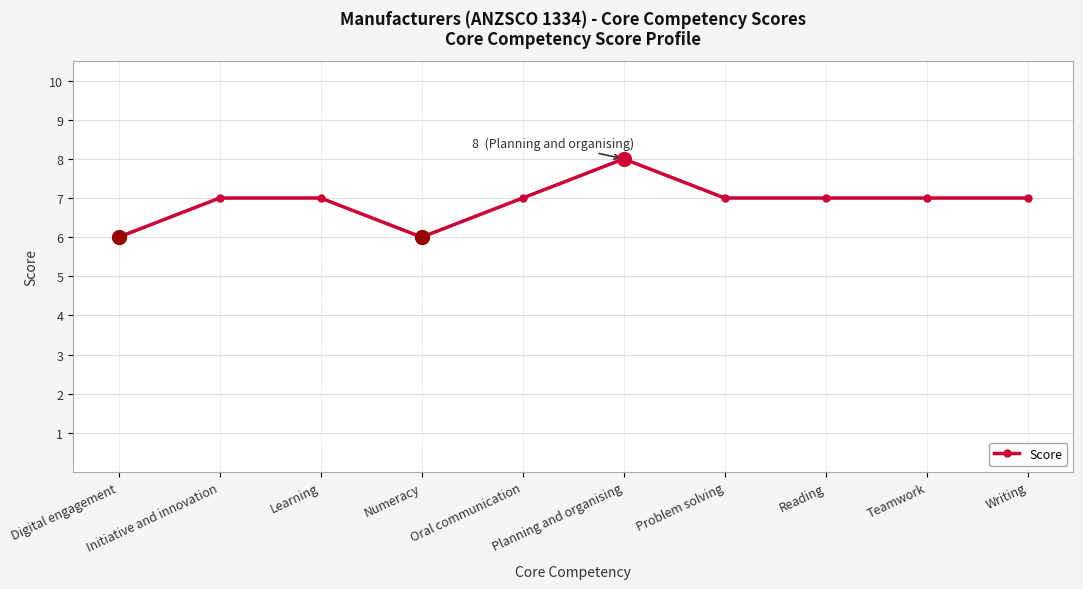

Where is the first local minimum?

Numeracy